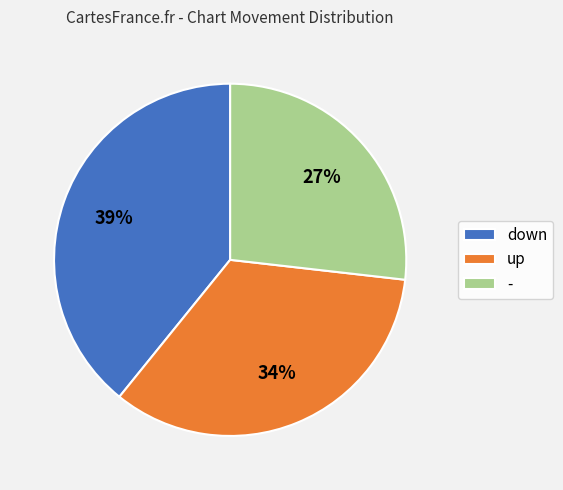

To the nearest percent, what is the difference between the up and down slice percentages?

5%